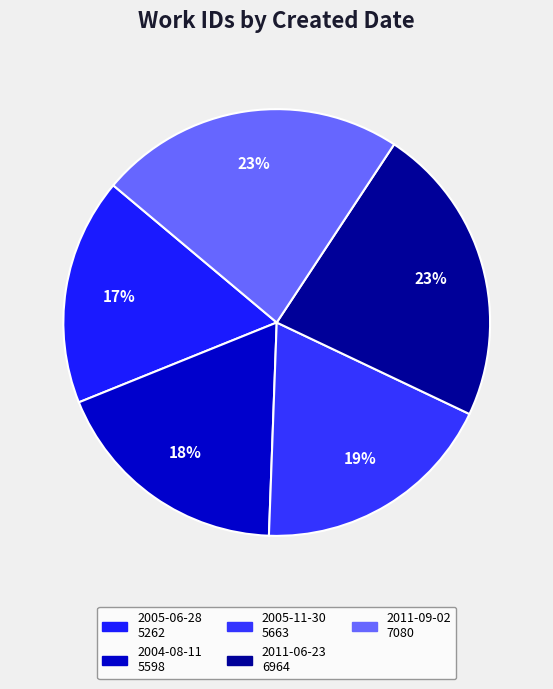

True or false: 2011-09-02 accounts for 36% of the total.

False